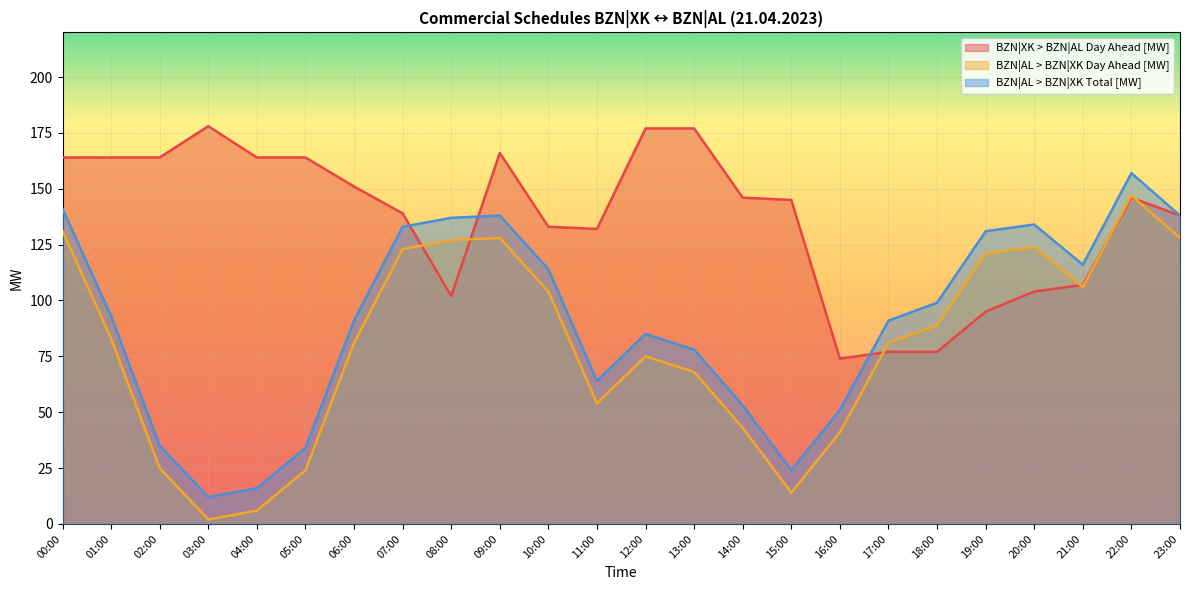

In BZN|XK > BZN|AL Day Ahead [MW], how many points are lower than both neighbors (excluding endpoints)?

3